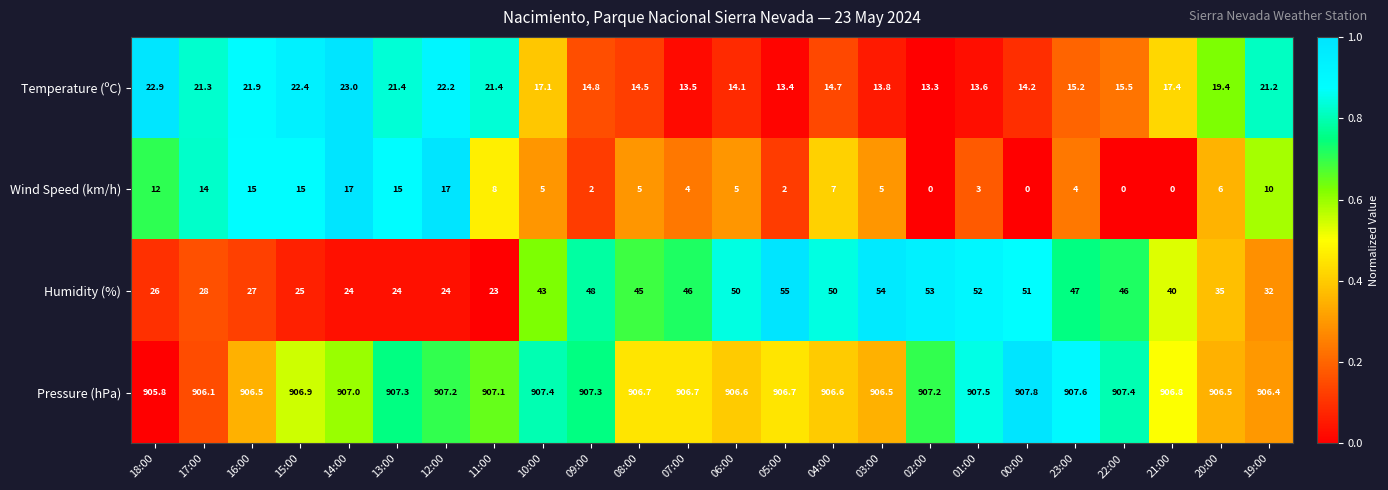

Read the Humidity (%) value at 08:00.

45.0